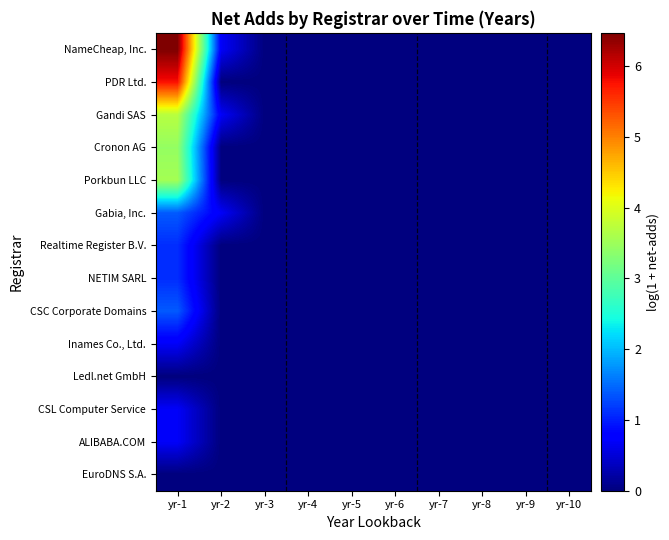

Reading left to right, transcribe all the data shown in this chart.

NameCheap, Inc.: yr-1=6.5	yr-2=0.7	yr-3=0.0	yr-4=0.0	yr-5=0.0	yr-6=0.0	yr-7=0.0	yr-8=0.0	yr-9=0.0	yr-10=0.0
PDR Ltd.: yr-1=5.8	yr-2=0.0	yr-3=0.0	yr-4=0.0	yr-5=0.0	yr-6=0.0	yr-7=0.0	yr-8=0.0	yr-9=0.0	yr-10=0.0
Gandi SAS: yr-1=3.7	yr-2=0.7	yr-3=0.0	yr-4=0.0	yr-5=0.0	yr-6=0.0	yr-7=0.0	yr-8=0.0	yr-9=0.0	yr-10=0.0
Cronon AG: yr-1=3.4	yr-2=0.0	yr-3=0.0	yr-4=0.0	yr-5=0.0	yr-6=0.0	yr-7=0.0	yr-8=0.0	yr-9=0.0	yr-10=0.0
Porkbun LLC: yr-1=3.6	yr-2=0.0	yr-3=0.0	yr-4=0.0	yr-5=0.0	yr-6=0.0	yr-7=0.0	yr-8=0.0	yr-9=0.0	yr-10=0.0
Gabia, Inc.: yr-1=1.4	yr-2=0.7	yr-3=0.0	yr-4=0.0	yr-5=0.0	yr-6=0.0	yr-7=0.0	yr-8=0.0	yr-9=0.0	yr-10=0.0
Realtime Register B.V.: yr-1=1.1	yr-2=0.0	yr-3=0.0	yr-4=0.0	yr-5=0.0	yr-6=0.0	yr-7=0.0	yr-8=0.0	yr-9=0.0	yr-10=0.0
NETIM SARL: yr-1=1.1	yr-2=0.0	yr-3=0.0	yr-4=0.0	yr-5=0.0	yr-6=0.0	yr-7=0.0	yr-8=0.0	yr-9=0.0	yr-10=0.0
CSC Corporate Domains: yr-1=1.4	yr-2=0.0	yr-3=0.0	yr-4=0.0	yr-5=0.0	yr-6=0.0	yr-7=0.0	yr-8=0.0	yr-9=0.0	yr-10=0.0
Inames Co., Ltd.: yr-1=0.7	yr-2=0.0	yr-3=0.0	yr-4=0.0	yr-5=0.0	yr-6=0.0	yr-7=0.0	yr-8=0.0	yr-9=0.0	yr-10=0.0
Ledl.net GmbH: yr-1=0.0	yr-2=0.0	yr-3=0.0	yr-4=0.0	yr-5=0.0	yr-6=0.0	yr-7=0.0	yr-8=0.0	yr-9=0.0	yr-10=0.0
CSL Computer Service: yr-1=0.7	yr-2=0.0	yr-3=0.0	yr-4=0.0	yr-5=0.0	yr-6=0.0	yr-7=0.0	yr-8=0.0	yr-9=0.0	yr-10=0.0
ALIBABA.COM: yr-1=0.7	yr-2=0.0	yr-3=0.0	yr-4=0.0	yr-5=0.0	yr-6=0.0	yr-7=0.0	yr-8=0.0	yr-9=0.0	yr-10=0.0
EuroDNS S.A.: yr-1=0.0	yr-2=0.0	yr-3=0.0	yr-4=0.0	yr-5=0.0	yr-6=0.0	yr-7=0.0	yr-8=0.0	yr-9=0.0	yr-10=0.0